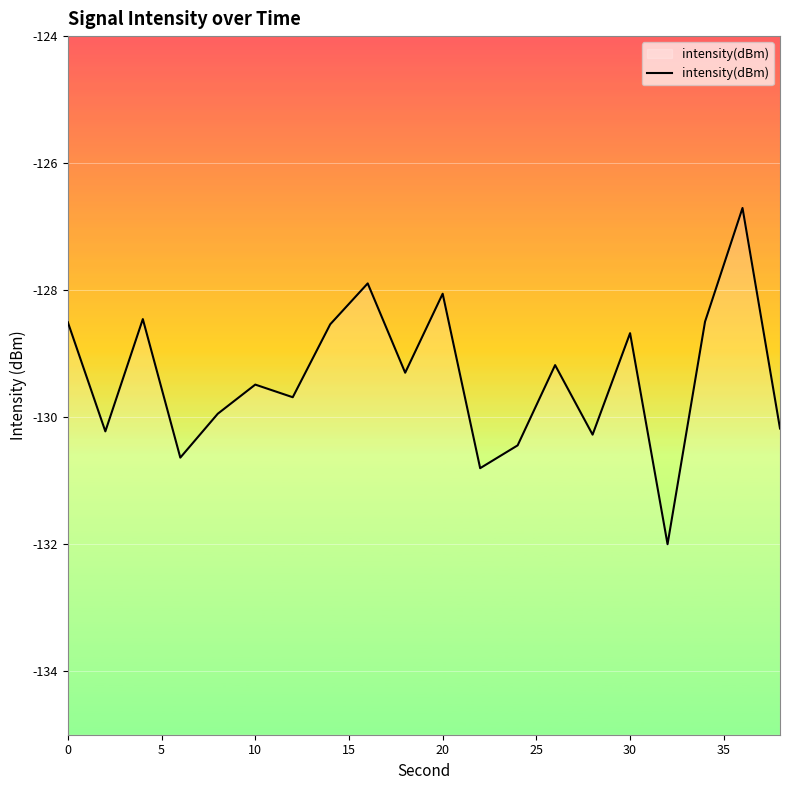

Is it true that the value at 0 is -42.1?

False